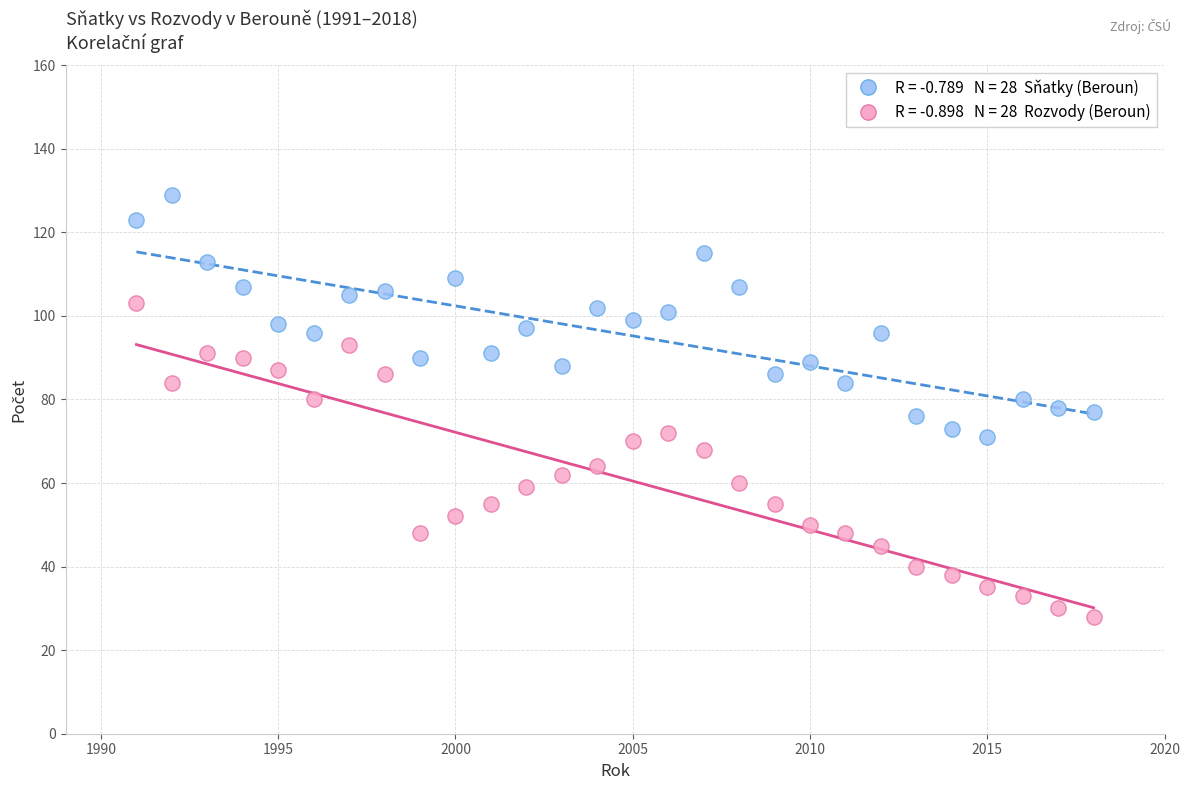

How many points are shown in the scatter plot?

56